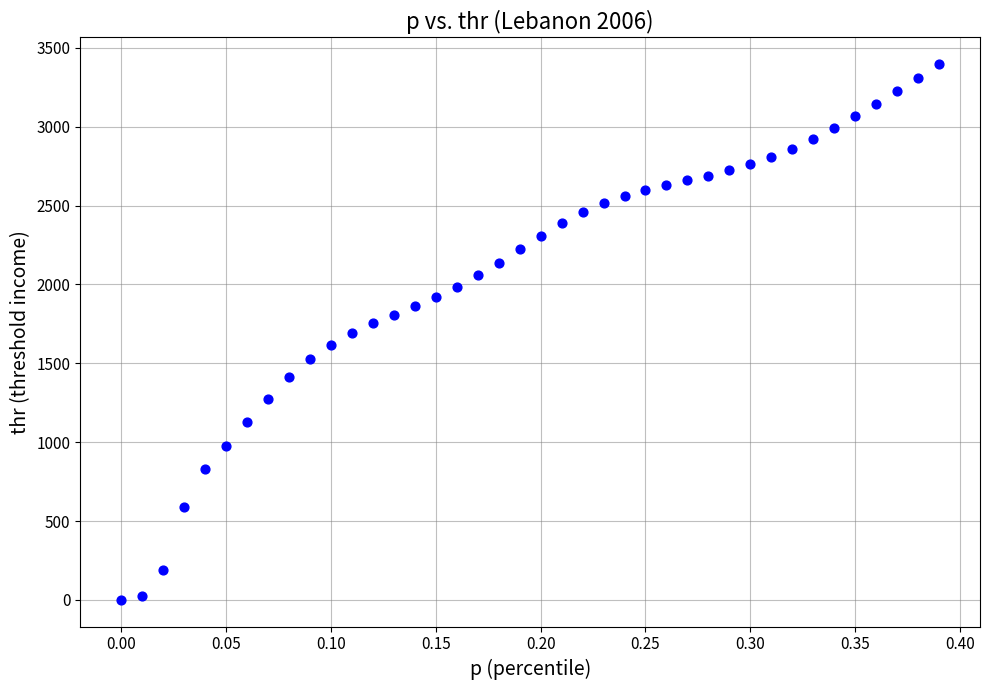

What is the range of Y values (max minus min)?

3395.1